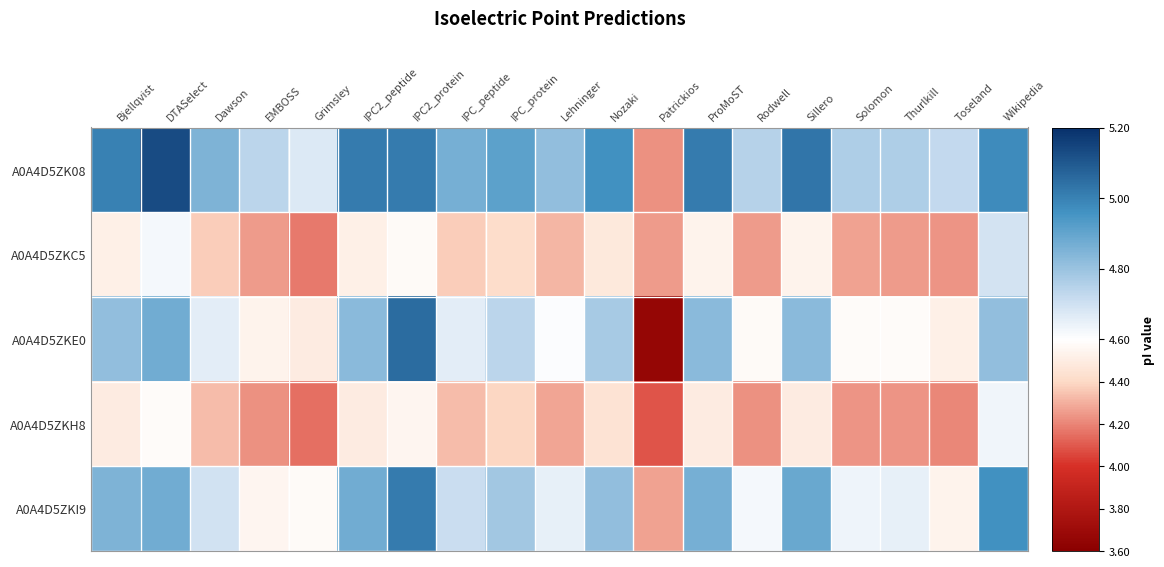

What is the spread (max minus min) of values at DTASelect?

0.5